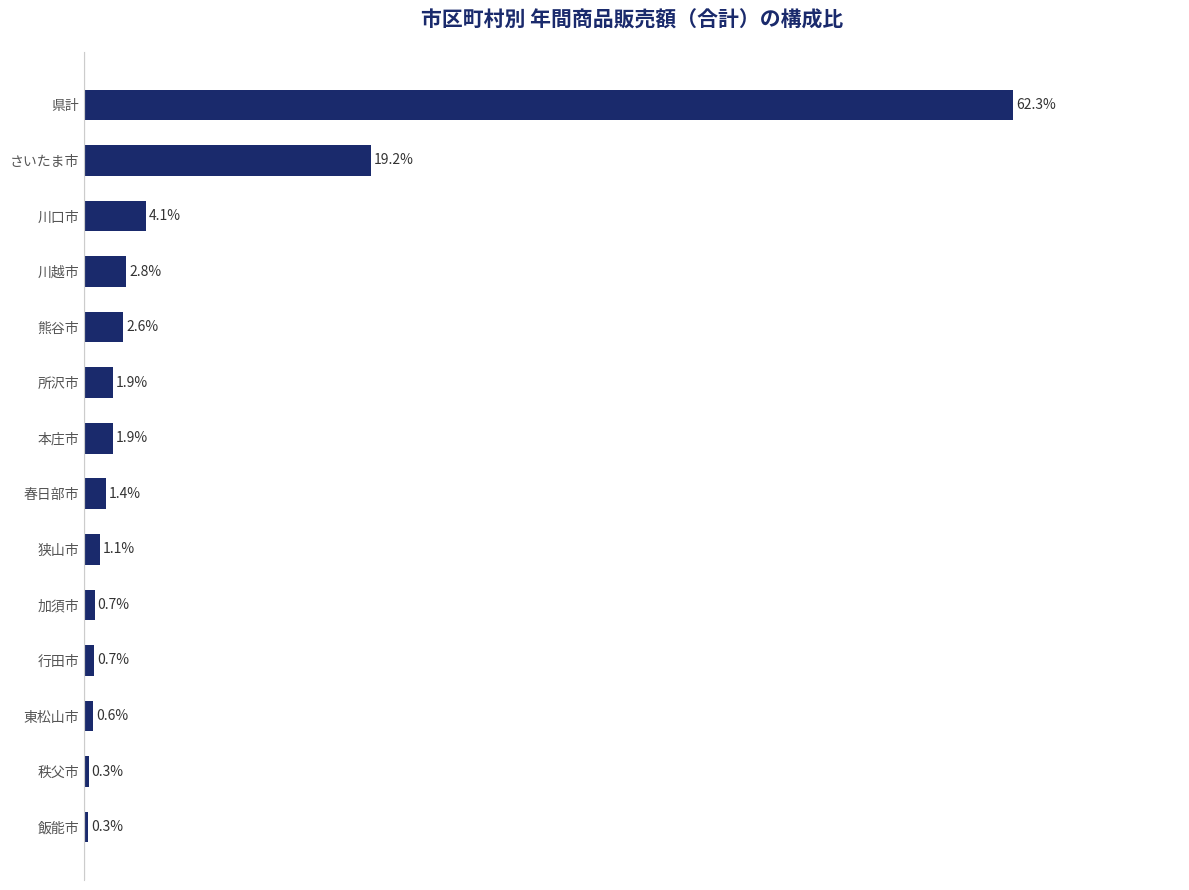

Which has a higher value, 東松山市 or さいたま市?

さいたま市